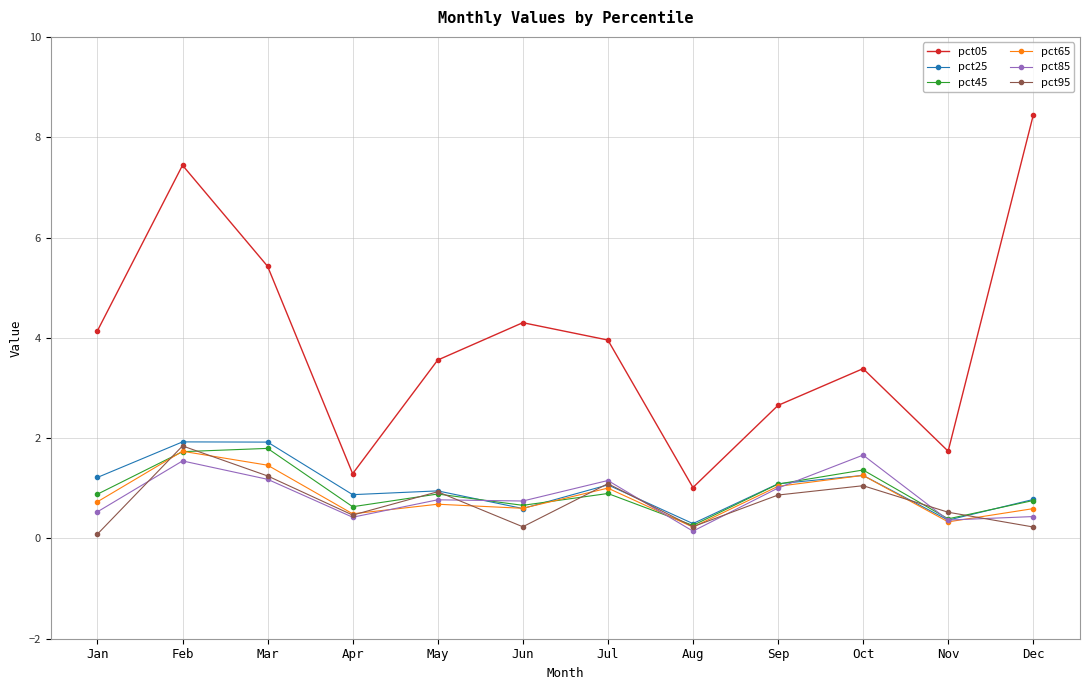

True or false: pct25 has more than 0 interior local peaks.

True